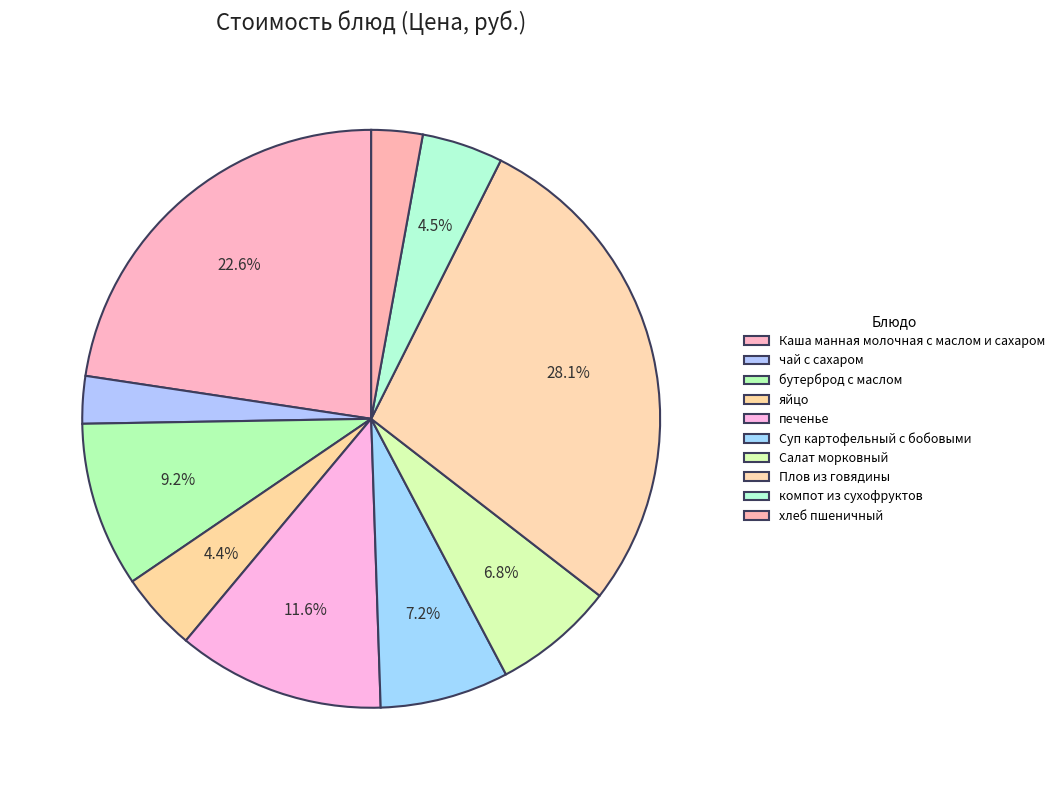

To the nearest percent, what is the difference between the largest and smallest slice percentages?

25%